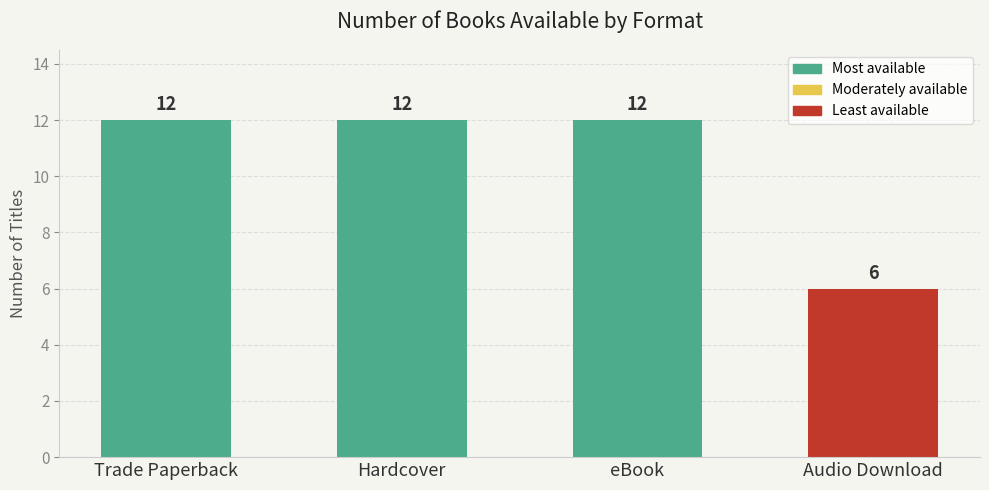

Reading right to left, list all the values displayed in this chart.

Audio Download=6	eBook=12	Hardcover=12	Trade Paperback=12